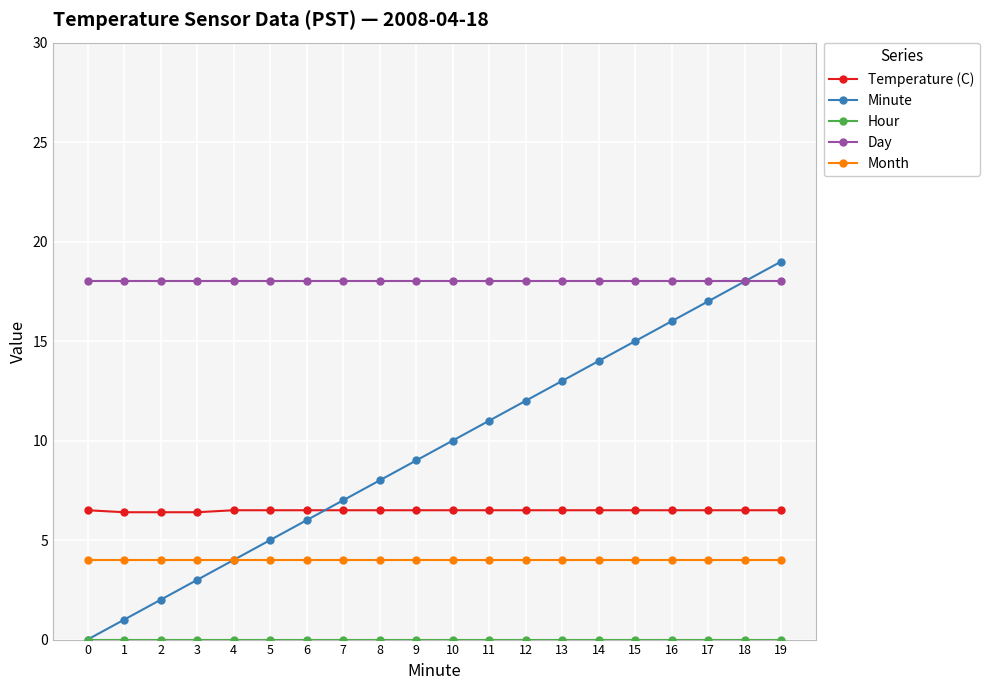

What is the difference between the maximum and minimum values in the Minute series?

19.0